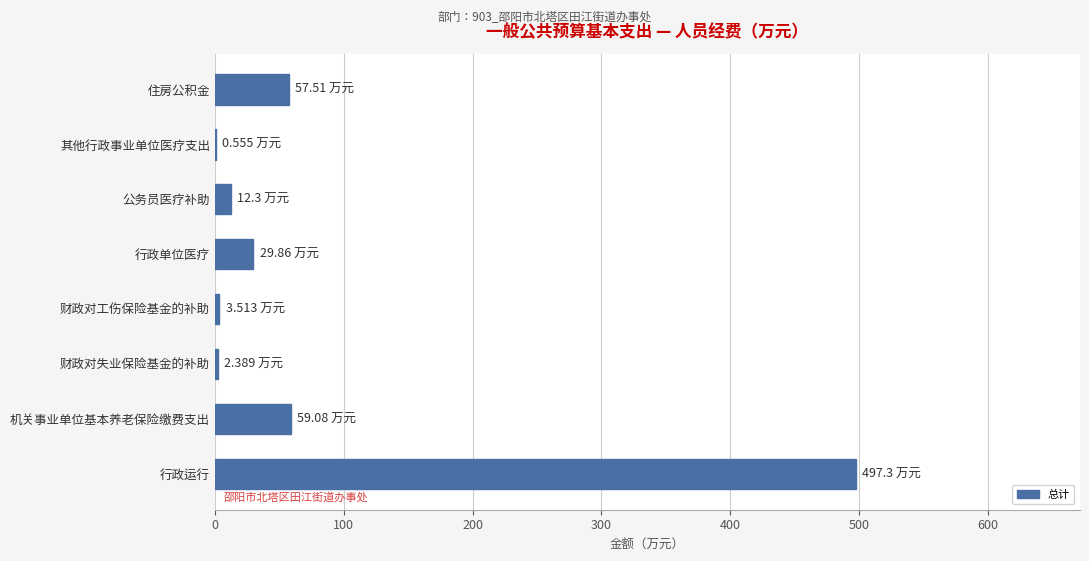

What is the sum of all values?

662.5